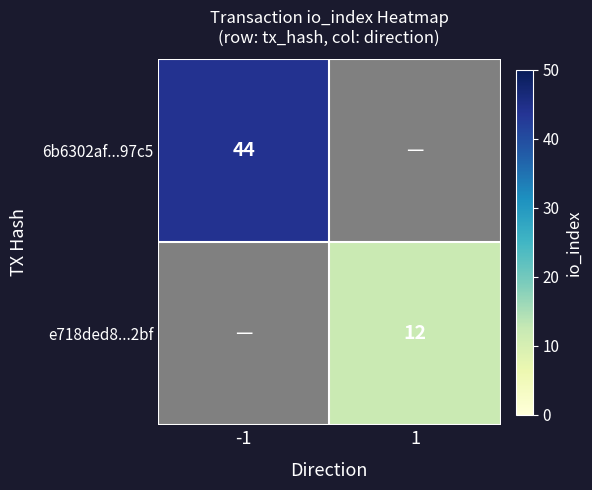

True or false: 6b6302af...97c5 has a value of 26.1 at -1.

False